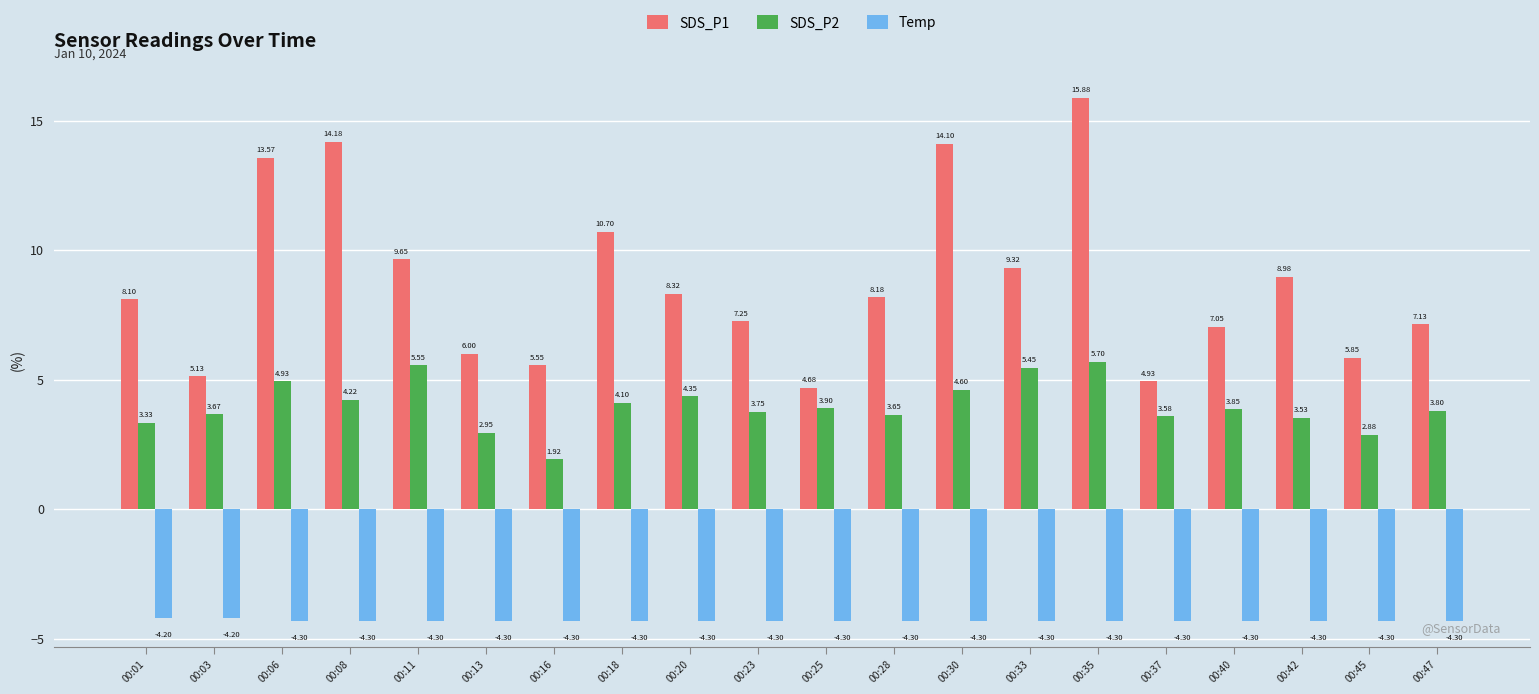

Rank the series by their maximum value, from lowest to highest.

Temp, SDS_P2, SDS_P1